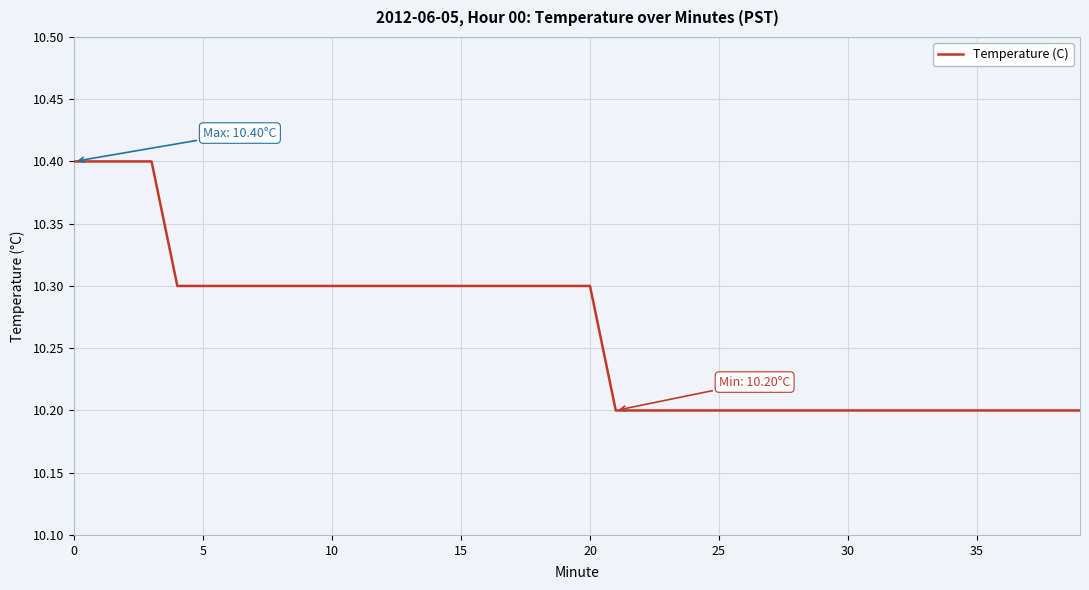

What is the maximum value shown in the chart?

10.4